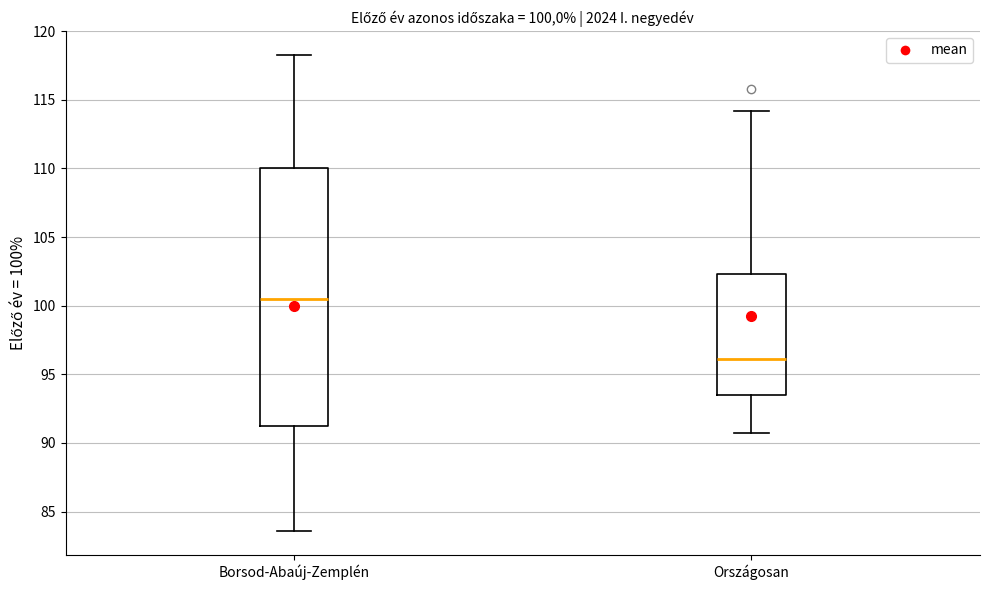

Comparing the boxes themselves (not the whiskers), which one is the tallest?

Borsod-Abaúj-Zemplén